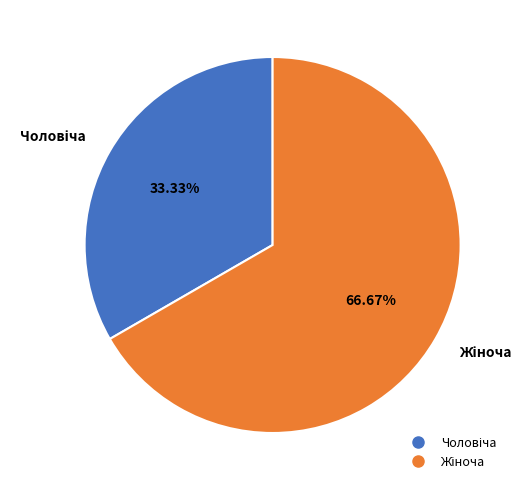

Is there any slice that represents more than half of the pie?

Yes